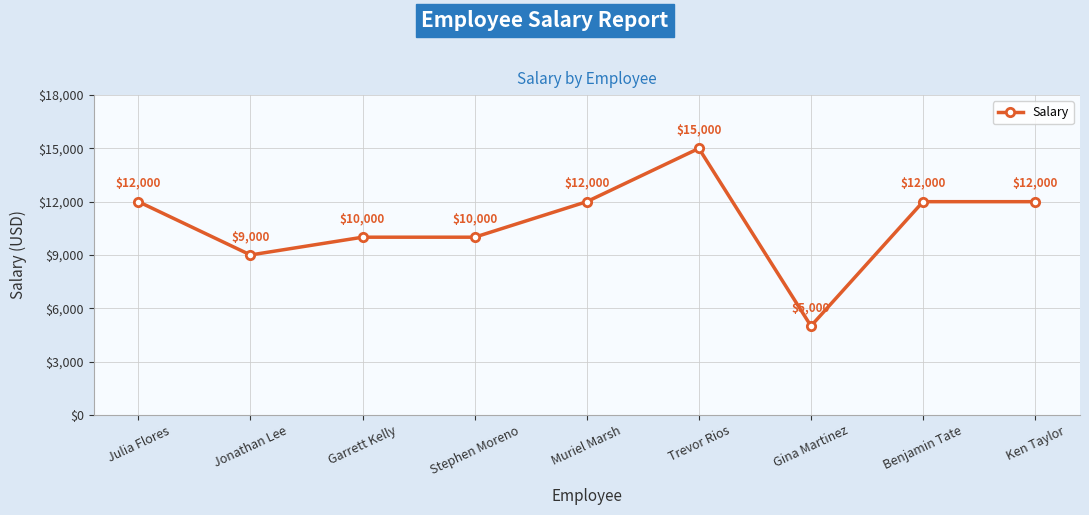

Is it true that the value at Gina Martinez is 3410?

False